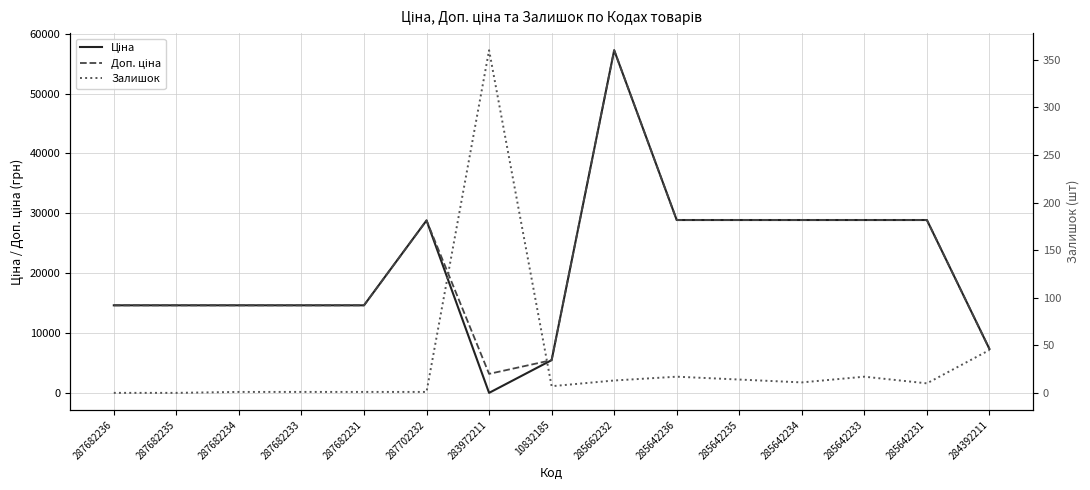

In Залишок, how many points are lower than both neighbors (excluding endpoints)?

3